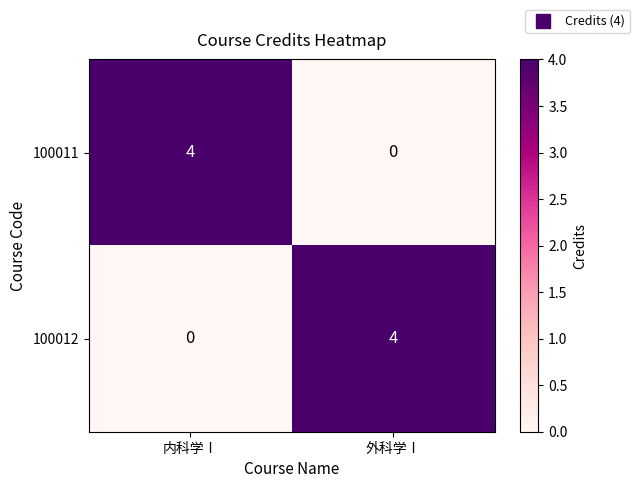

What is the total value across all series at 内科学Ⅰ?

4